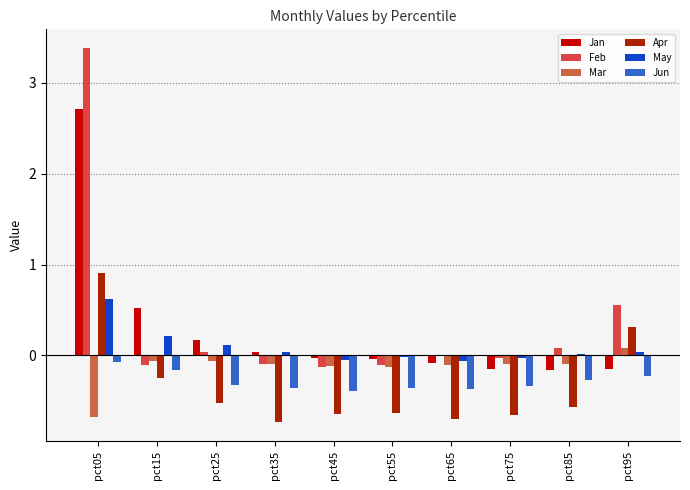

Are the bars grouped side by side (vs. stacked)?

Yes